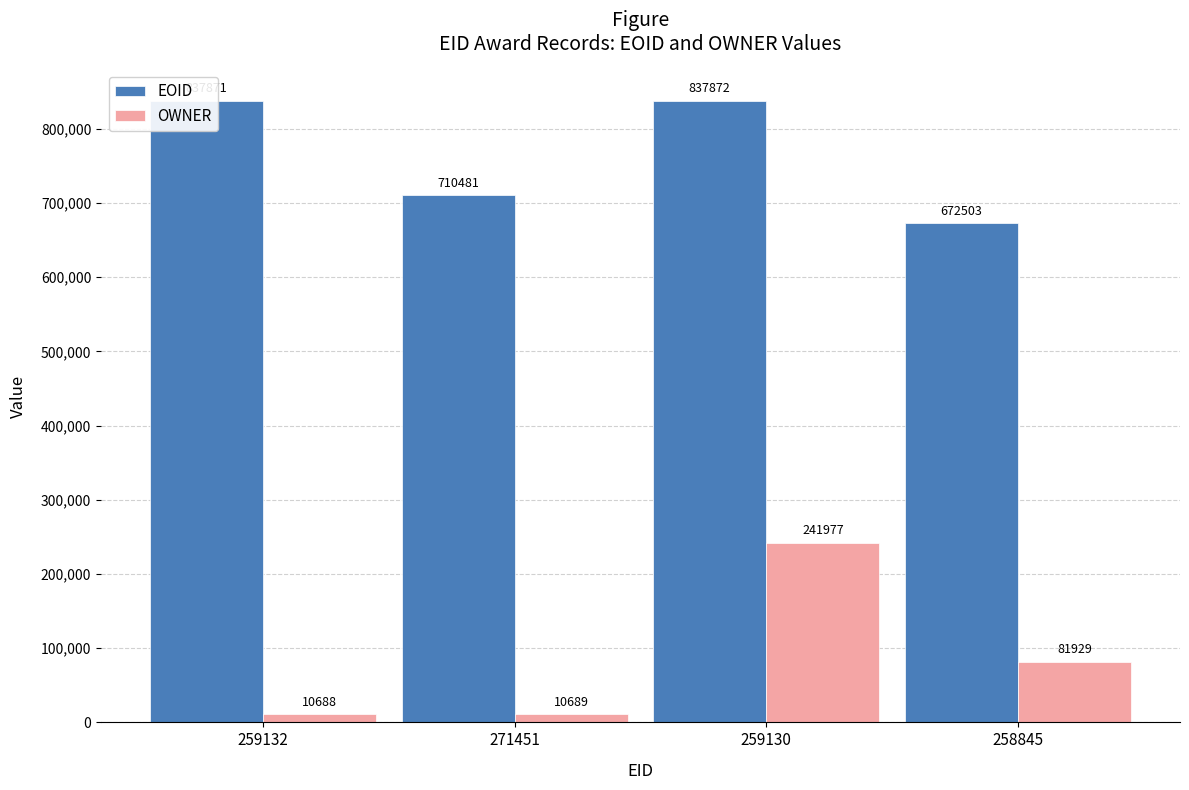

What is the sum of the OWNER values at 259132 and 259130?

252665